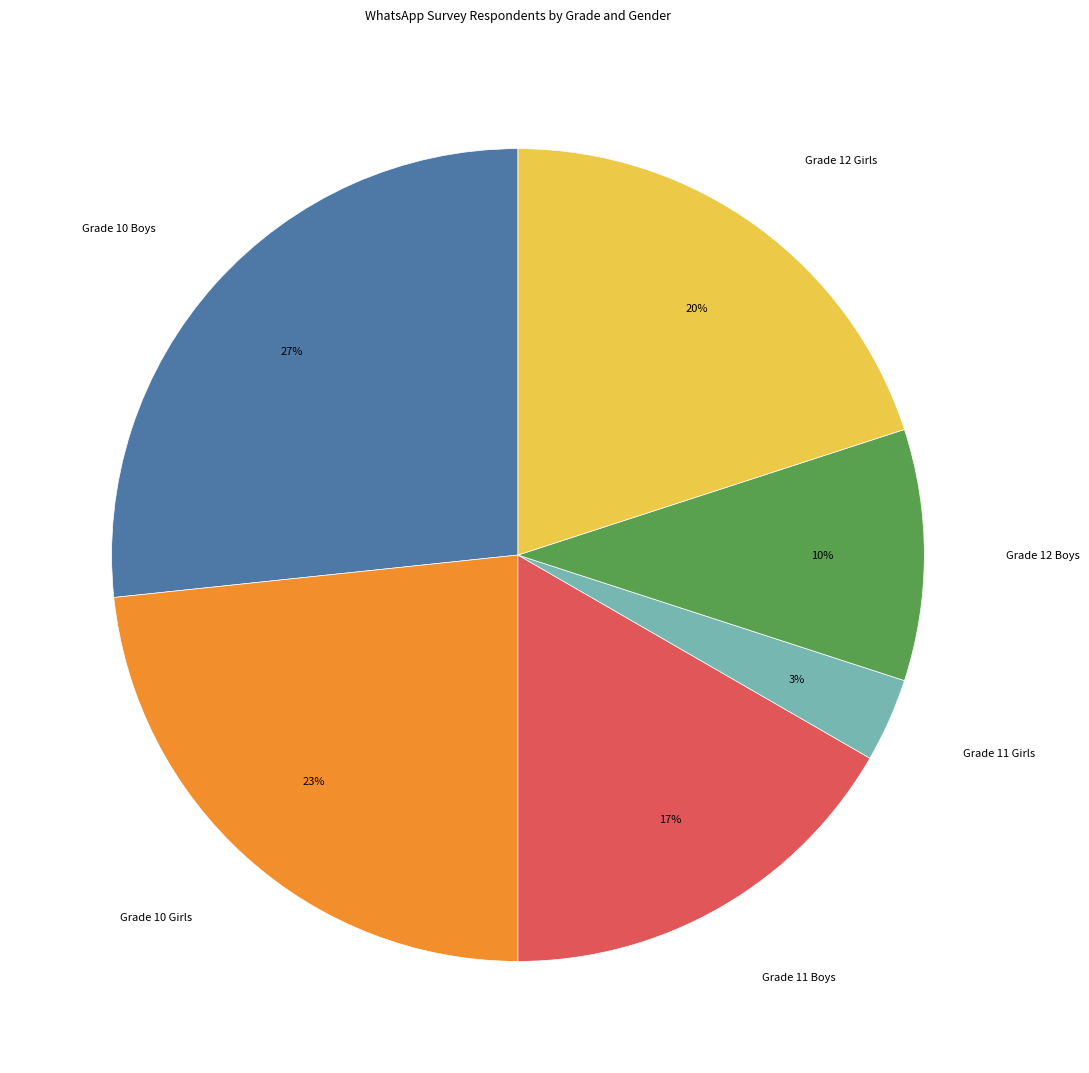

Do Grade 10 Girls and Grade 12 Boys together represent more than half of the pie?

No